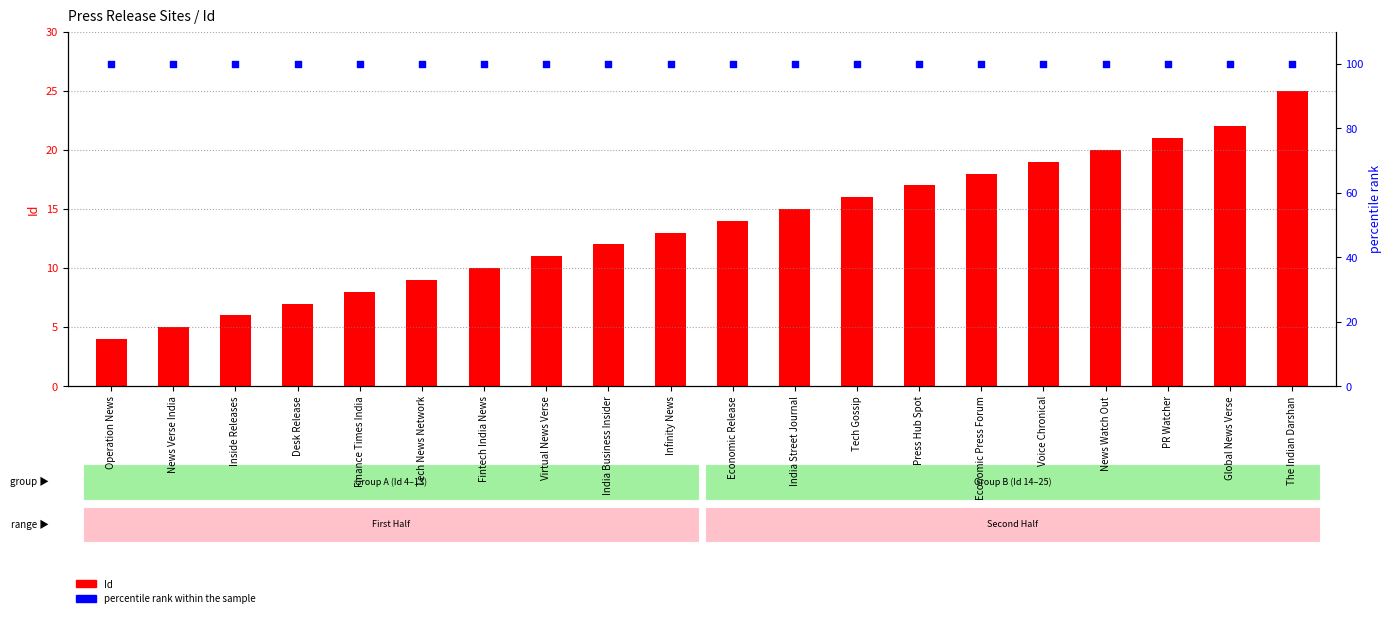

Is the value of percentile rank within the sample at Press Hub Spot greater than the value of Id at Economic Release?

Yes